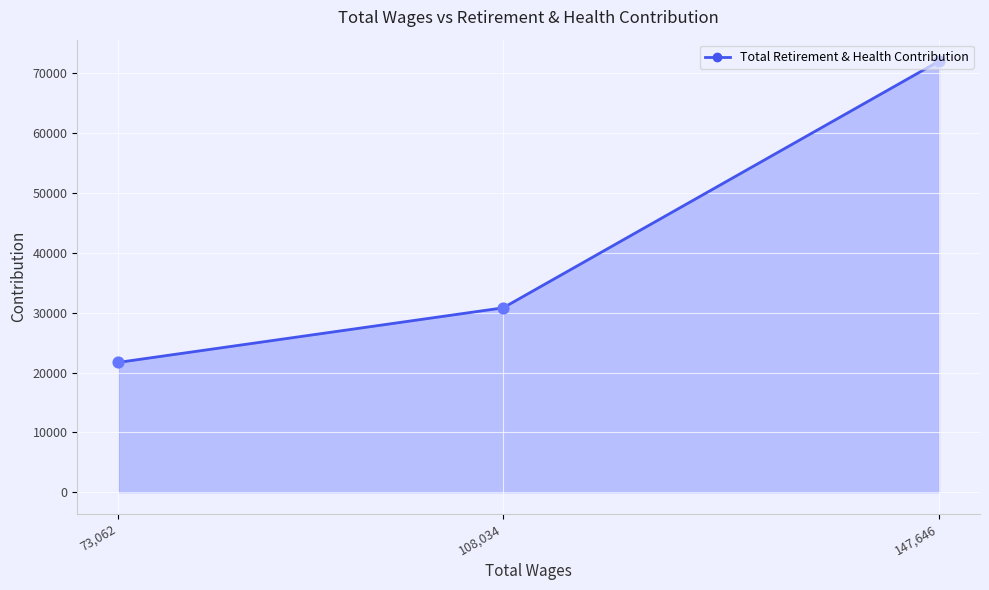

Approximately how many times larger is the value at 73,062 compared to 147,646?

0.3